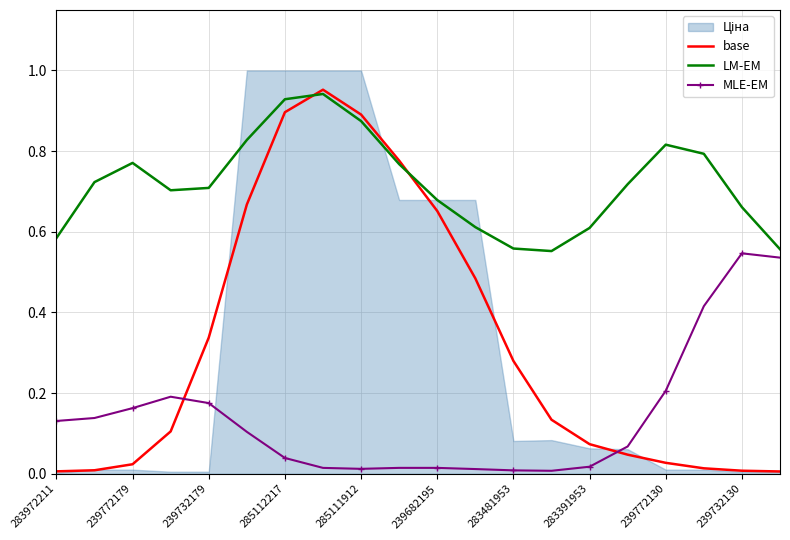

True or false: MLE-EM has more than 2 points higher than both neighbors.

True